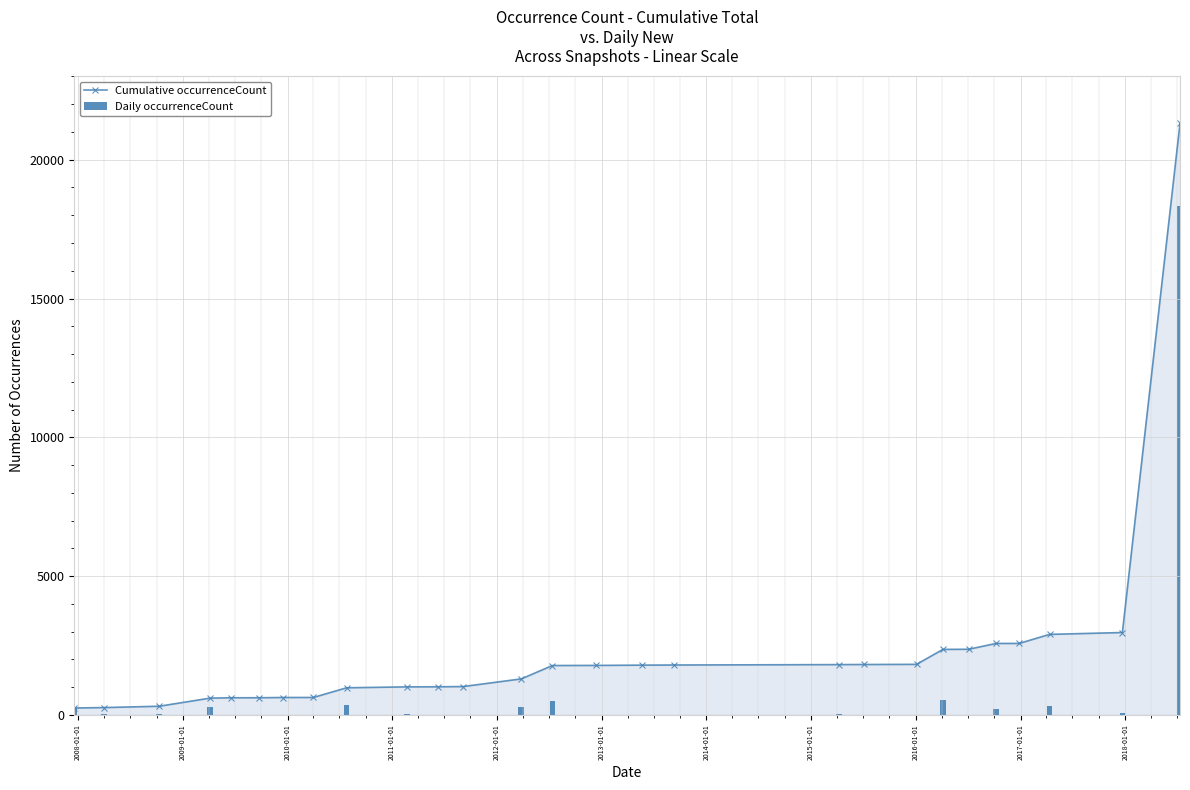

What is the maximum value shown in the chart?

21309